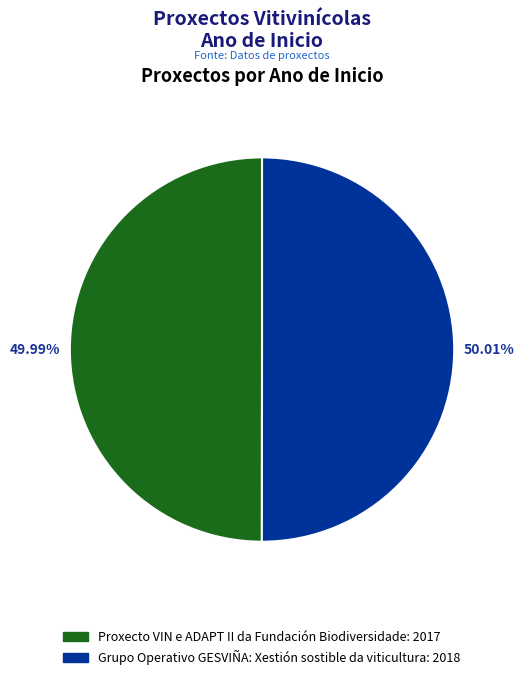

The Grupo Operativo GESVIÑA: Xestión sostible da viticultura slice represents 59% of the pie. True or false?

False